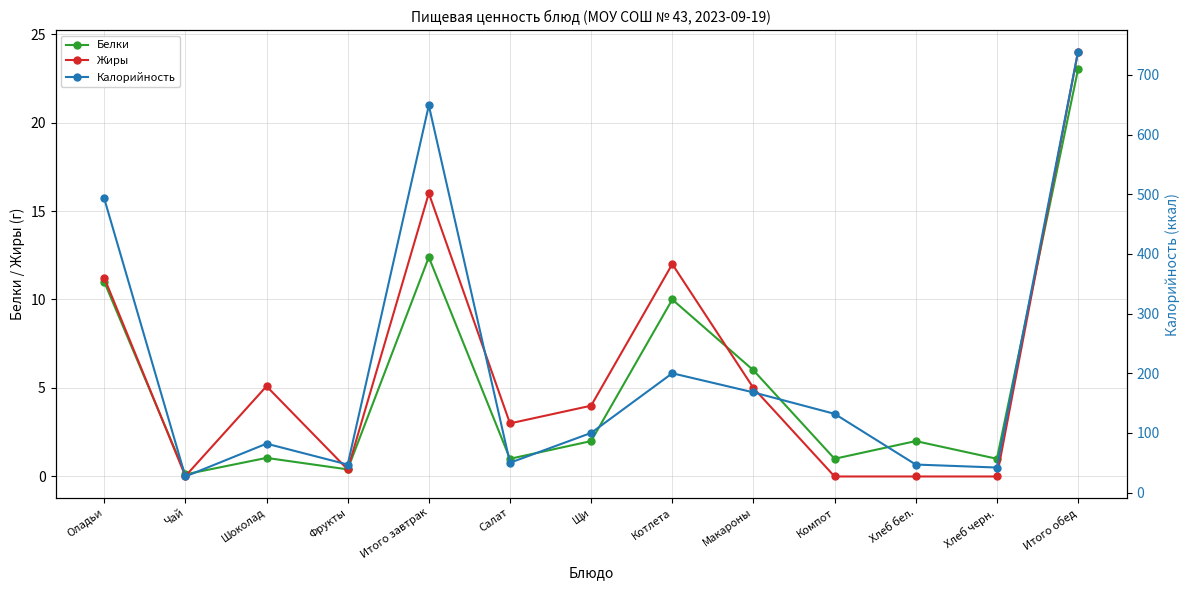

What is the difference between the highest and lowest values at Щи?

98.0